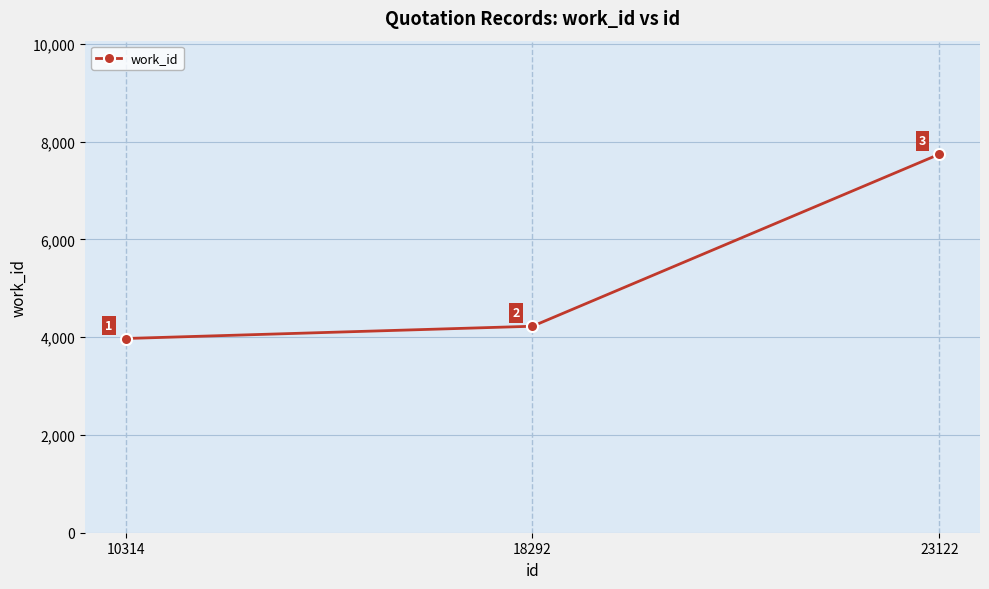

How many lines are shown in the chart?

1